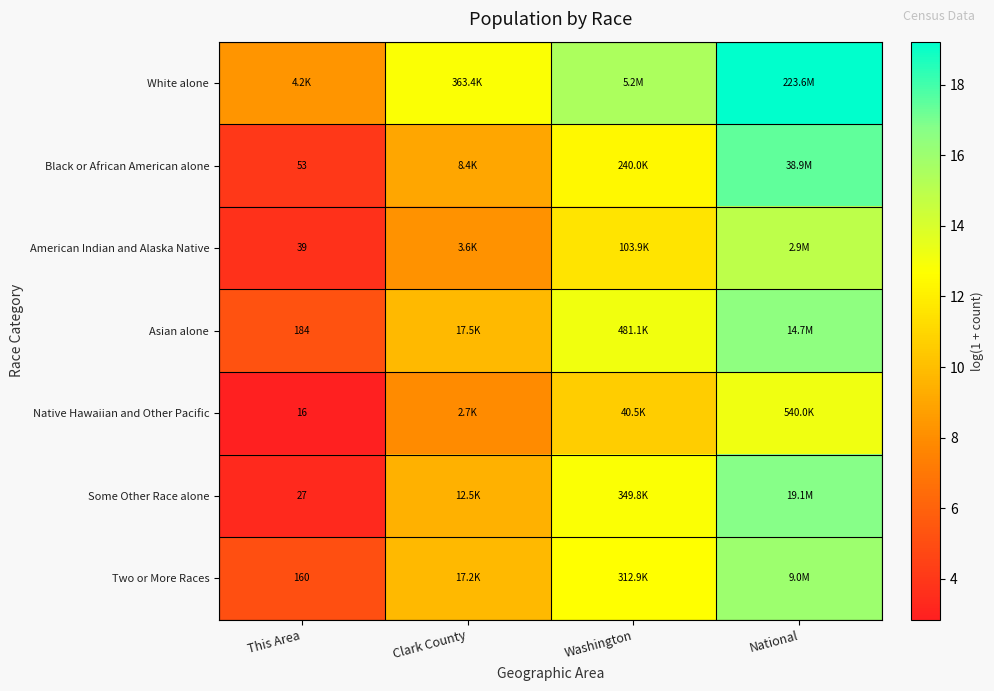

What is the average value of the Two or More Races series?

10.9